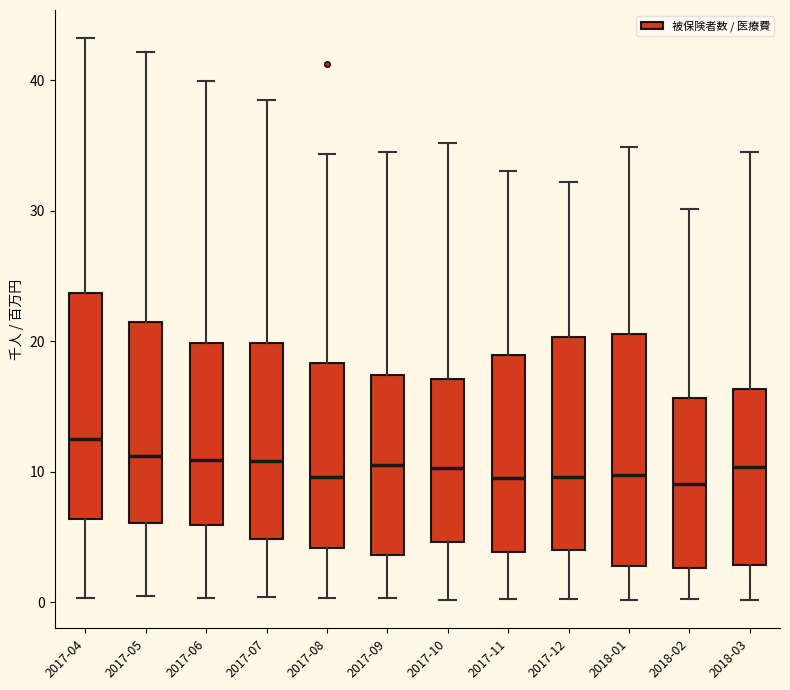

Reading left to right, transcribe this box plot: for each box, give where its median line is, the range the box spans, and where its two whiskers end, as read against the y-axis. The values are not printed on the chart, so give them approximately, as read against the axis.

2017-04: median 13, box 6 to 24, whiskers 0 to 43
2017-05: median 11, box 6 to 21, whiskers 0 to 42
2017-06: median 11, box 6 to 20, whiskers 0 to 40
2017-07: median 11, box 5 to 20, whiskers 0 to 38
2017-08: median 10, box 4 to 18, whiskers 0 to 34
2017-09: median 11, box 4 to 17, whiskers 0 to 34
2017-10: median 10, box 5 to 17, whiskers 0 to 35
2017-11: median 10, box 4 to 19, whiskers 0 to 33
2017-12: median 10, box 4 to 20, whiskers 0 to 32
2018-01: median 10, box 3 to 21, whiskers 0 to 35
2018-02: median 9, box 3 to 16, whiskers 0 to 30
2018-03: median 10, box 3 to 16, whiskers 0 to 35